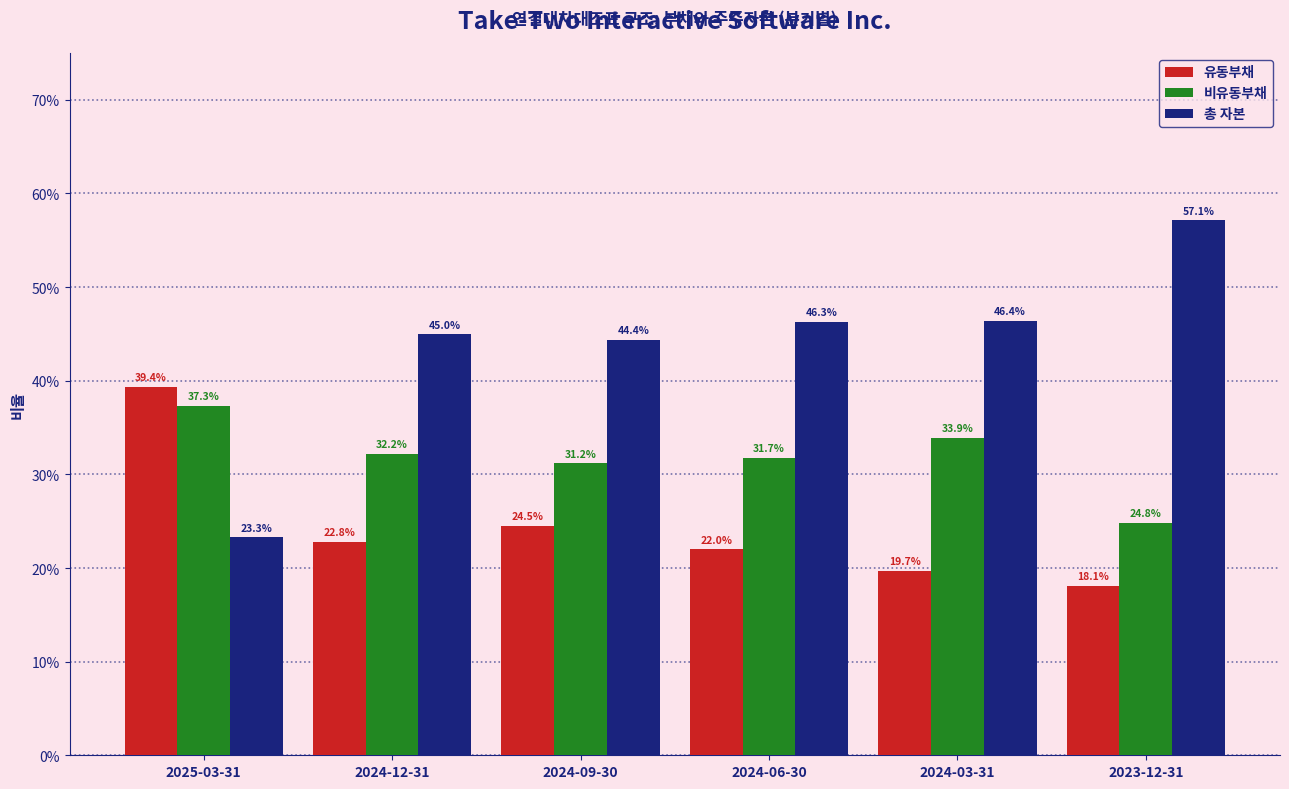

Are the bars grouped side by side (vs. stacked)?

Yes